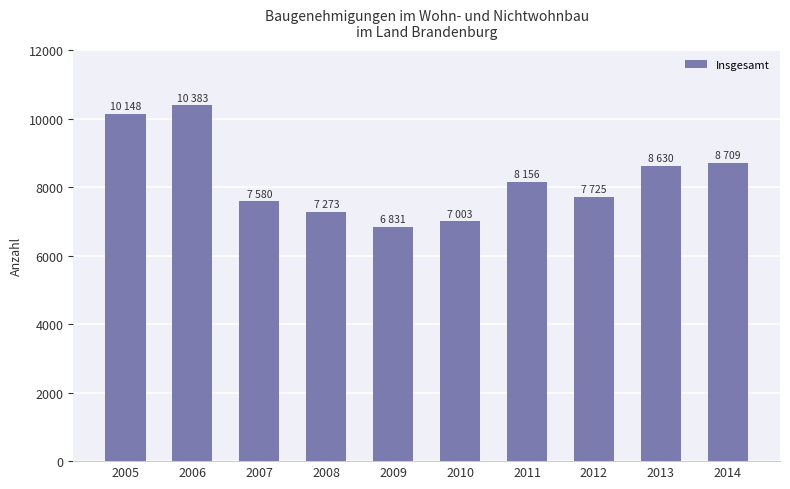

What value does the data have at 2006?

10383